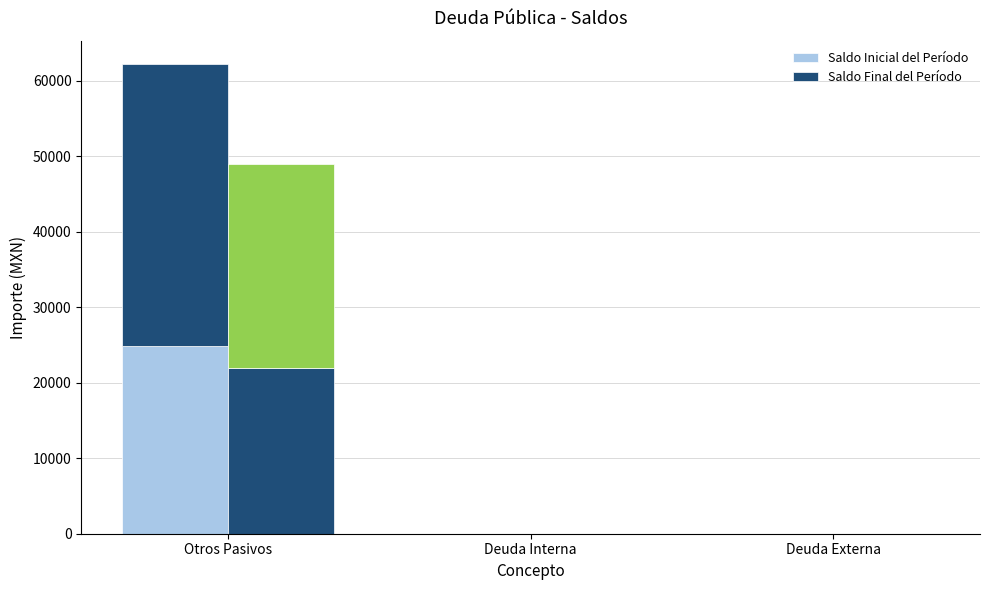

What is the value of the Saldo Inicial del Período bar at the 1st from the left?

24882.4